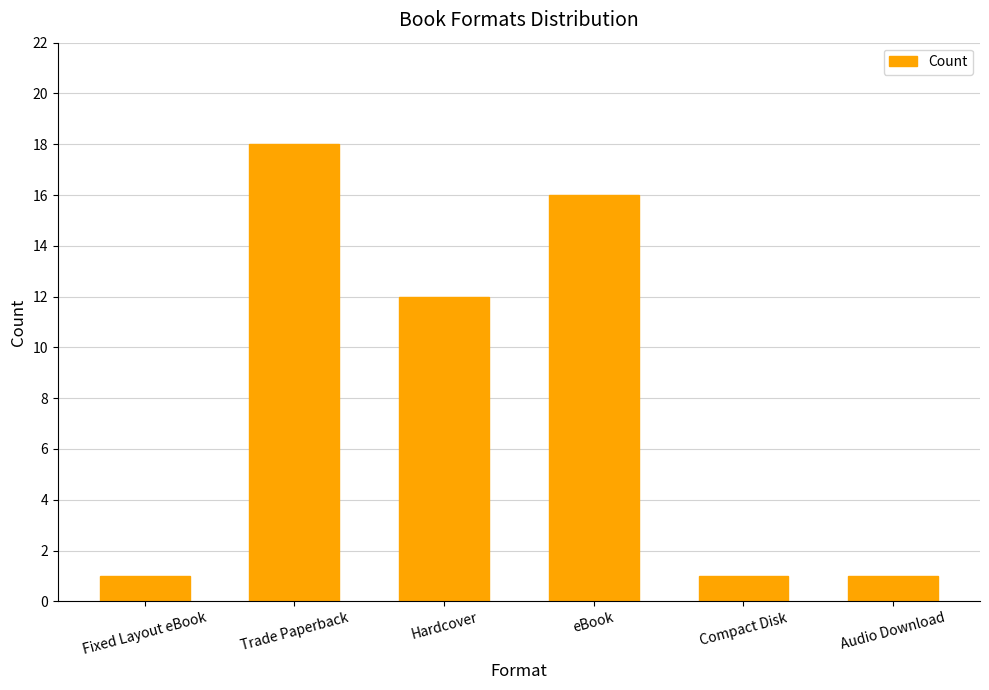

The value at Hardcover is 4. True or false?

False